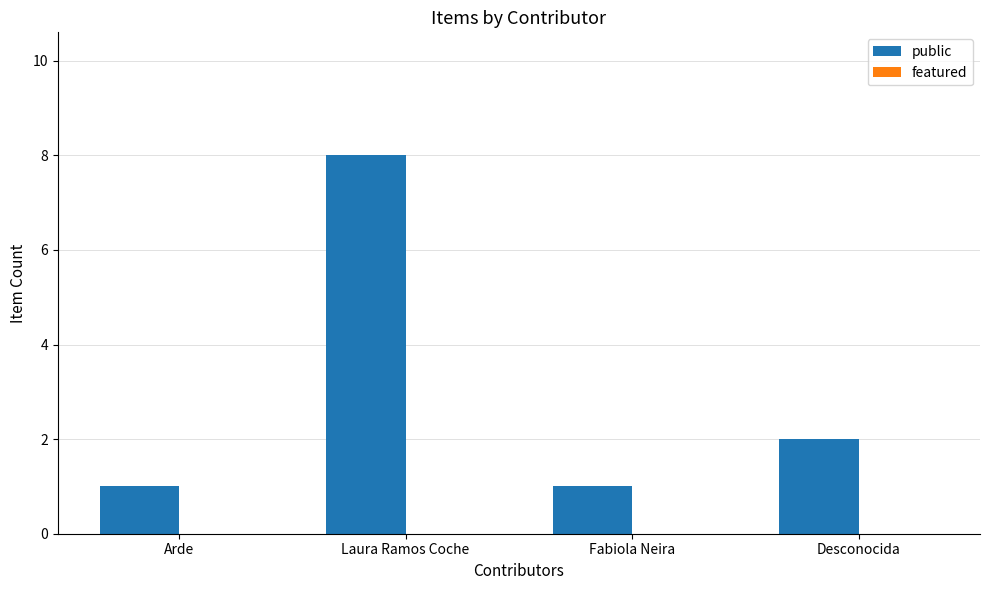

Which label corresponds to the largest value in the chart?

Laura Ramos Coche